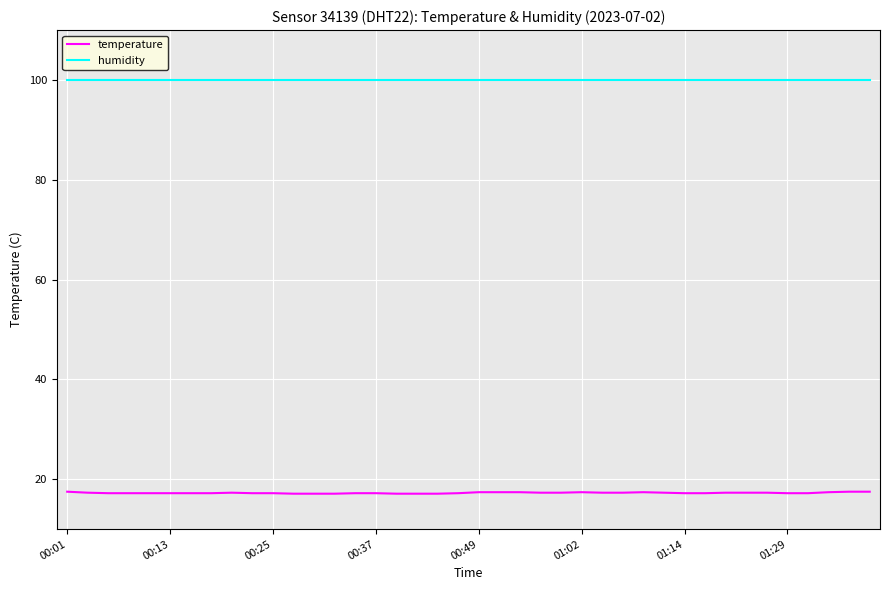

Is this an area chart (filled region under the line)?

No